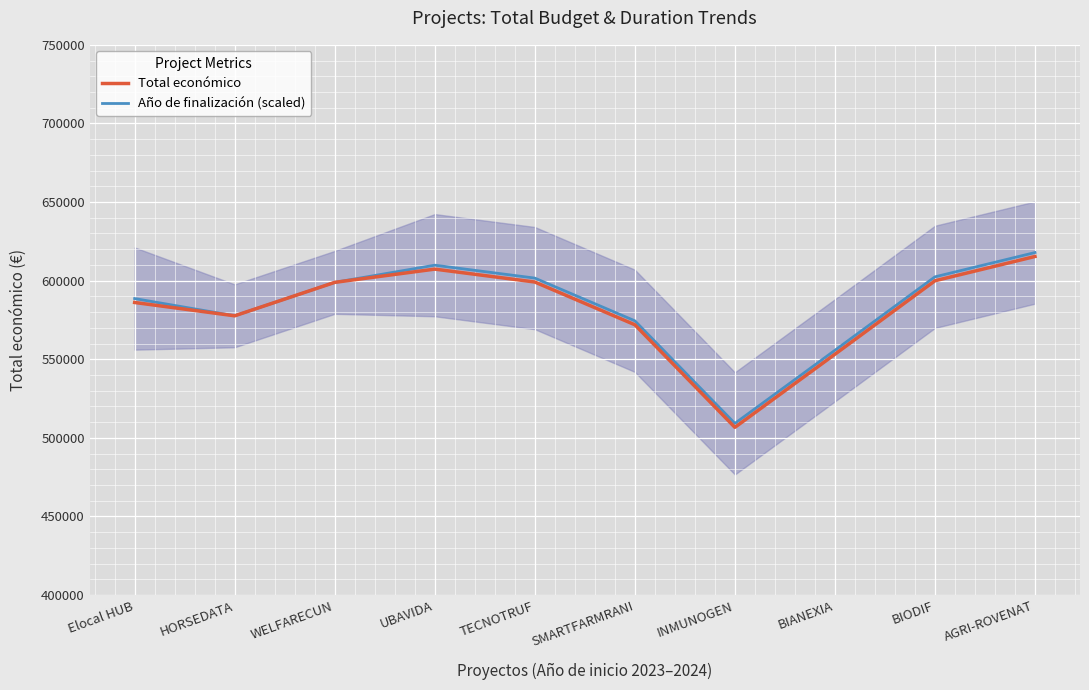

What is the label of the 1st point from the right?

AGRI-ROVENAT